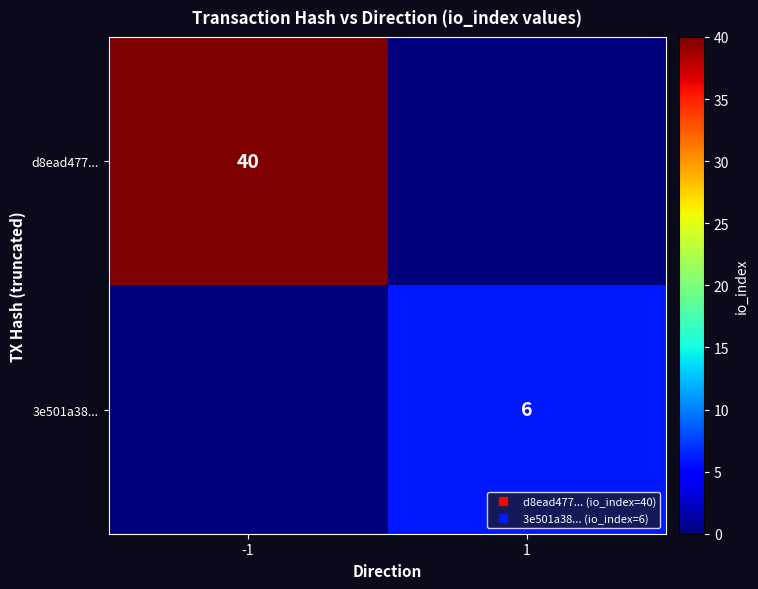

What is the difference between the maximum and minimum values in the d8ead477... series?

40